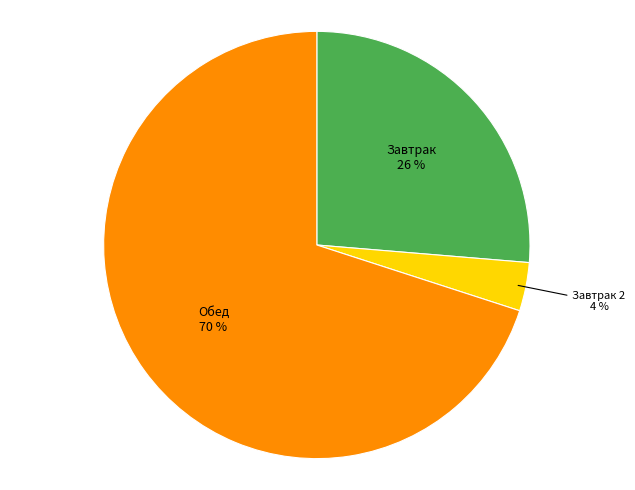

To the nearest percent, what is the difference between the largest and smallest slice percentages?

66%